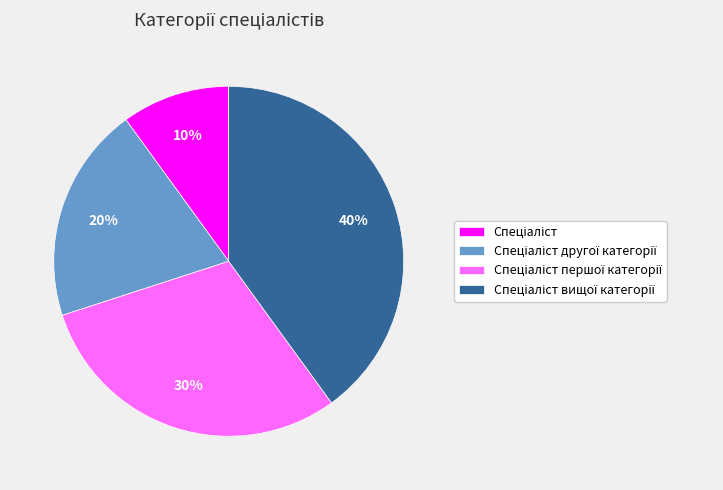

Count the number of slices in the pie.

4